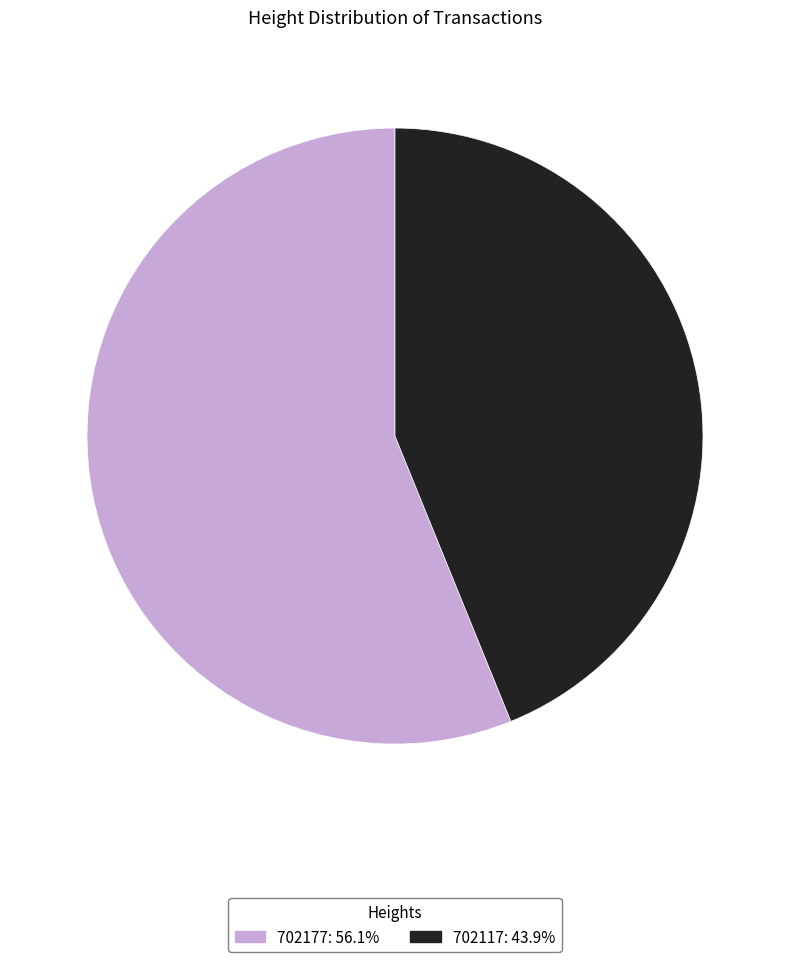

Rank the categories by value from lowest to highest.

702117, 702177